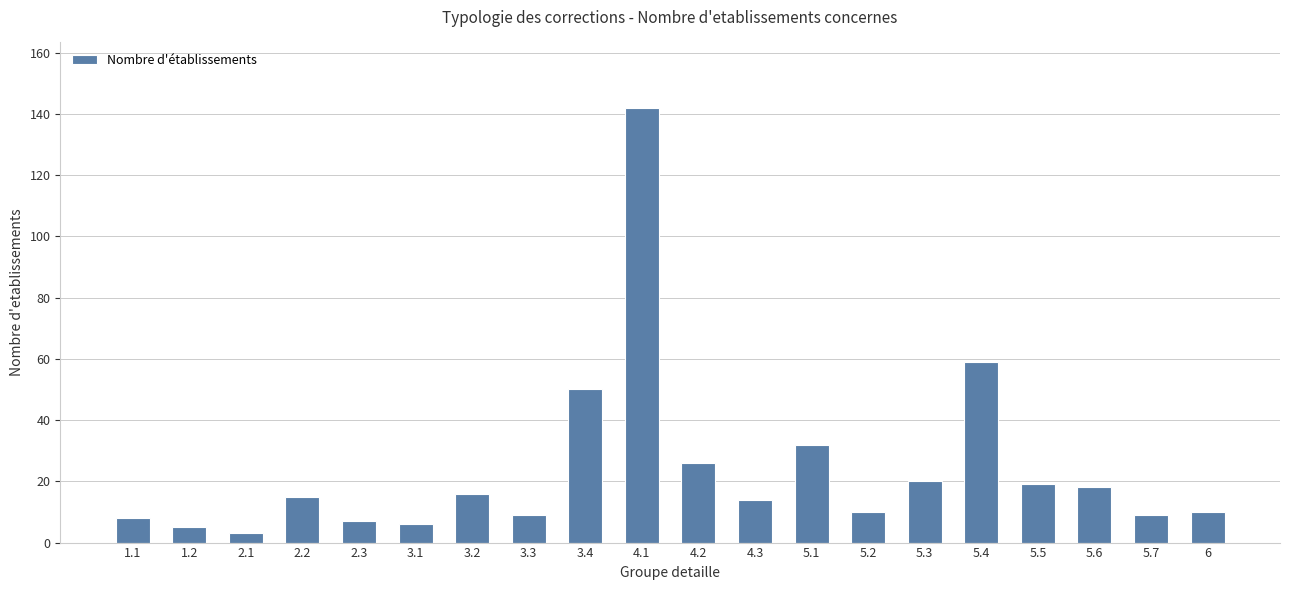

What is the minimum value shown in the chart?

3